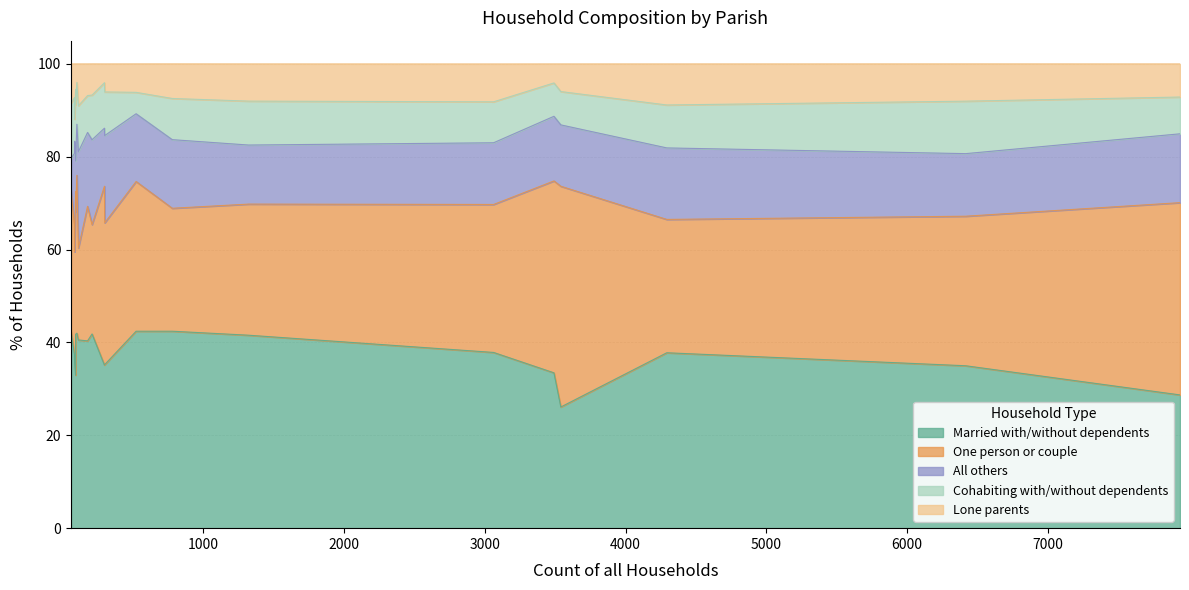

Which has a higher value, Holt or Verwood?

Holt